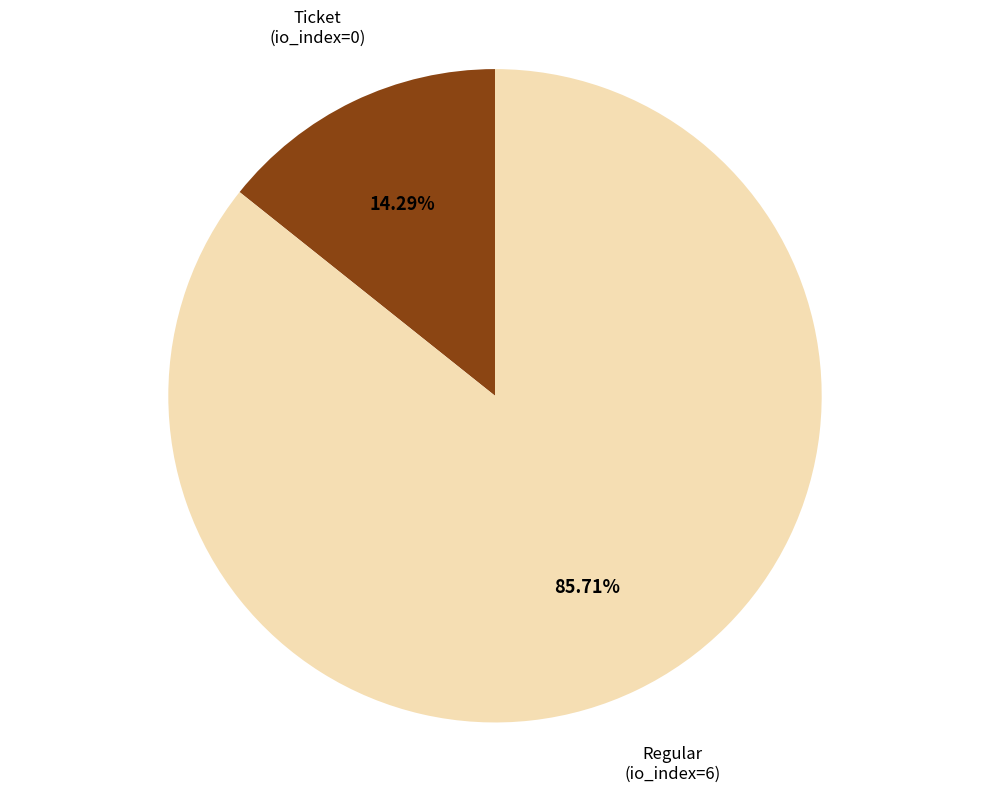

Do Regular (io_index=6) and Ticket (io_index=0) together represent more than half of the pie?

Yes